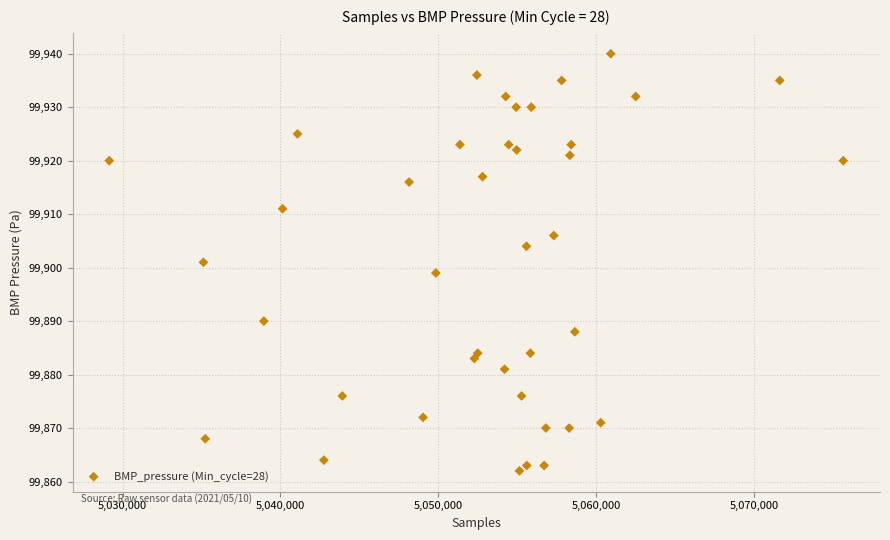

What is the range of Y values (max minus min)?

78